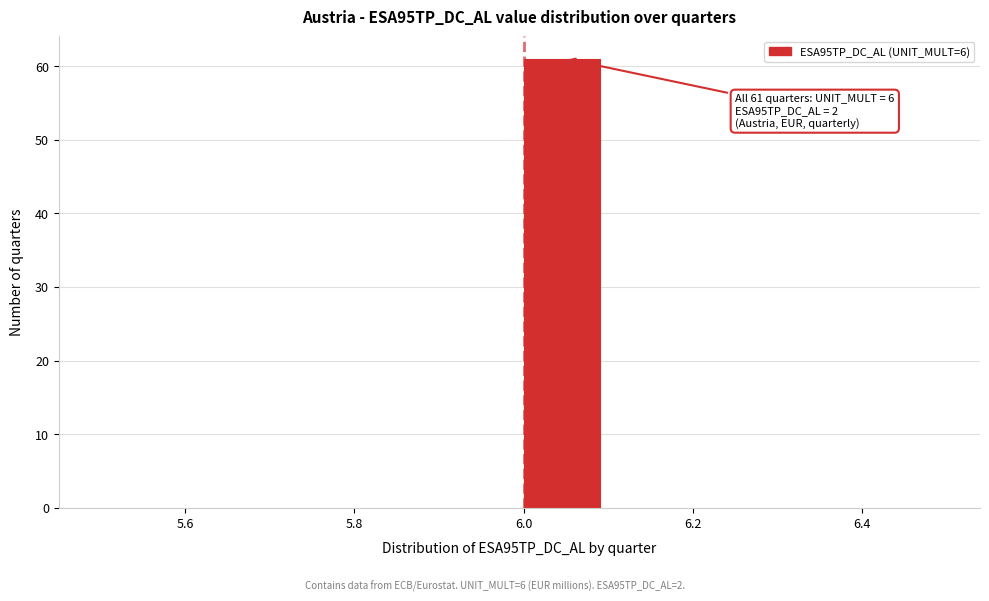

Over which range of the x-axis is the bar tallest?

6.0 to 6.1